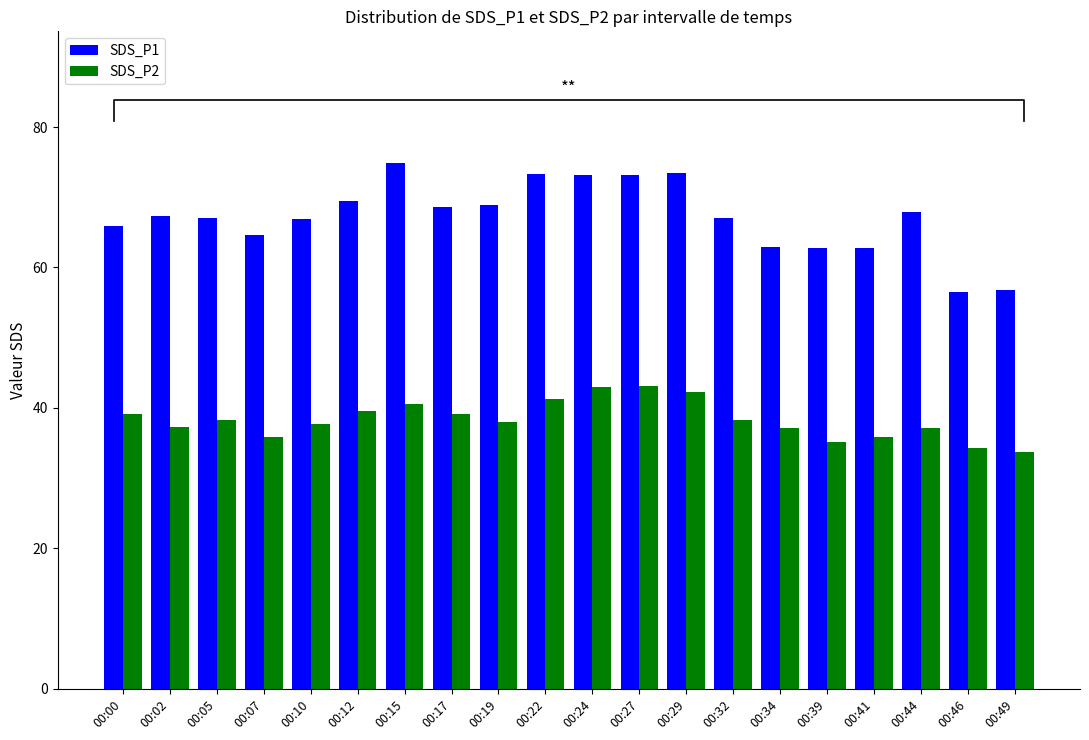

What is the smallest value displayed?

33.8